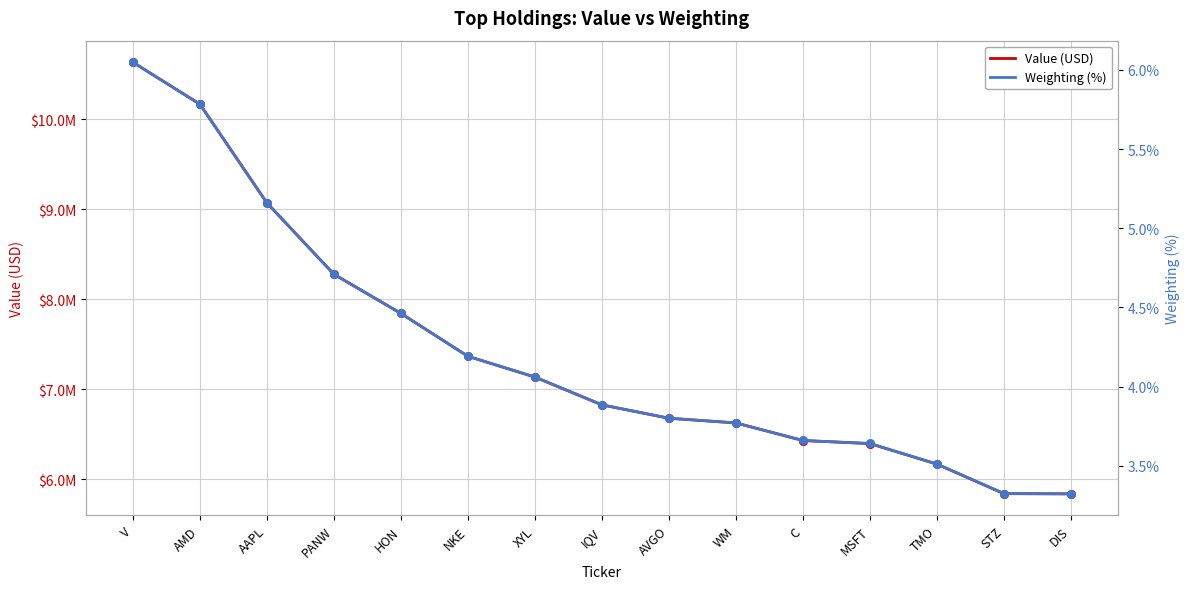

What is the total value across all series at AAPL?

9070005.2